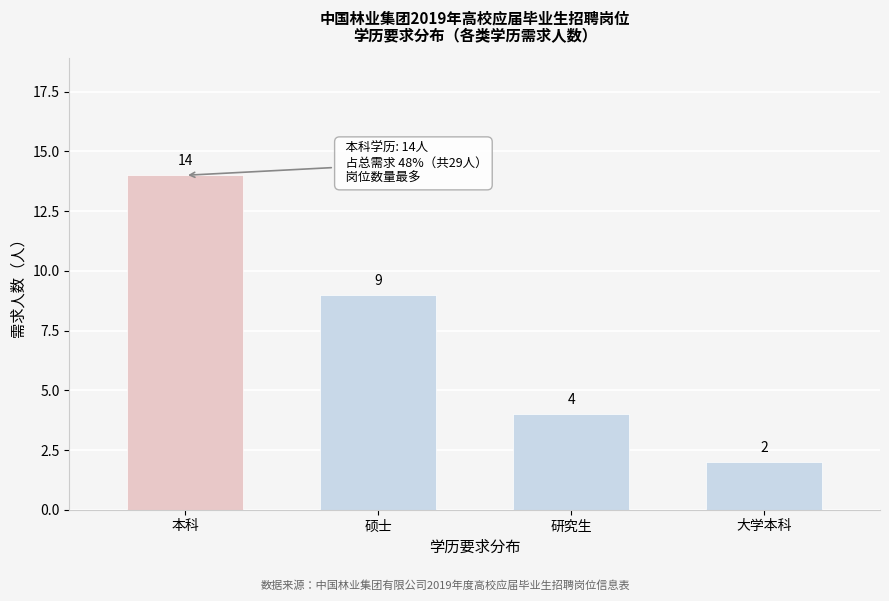

Reading left to right, what are all the values shown in this chart?

本科=14	硕士=9	研究生=4	大学本科=2